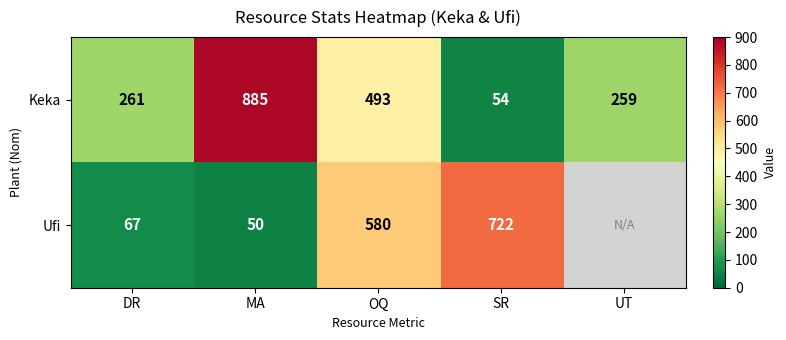

At SR, list the series in order from smallest to largest.

Keka, Ufi